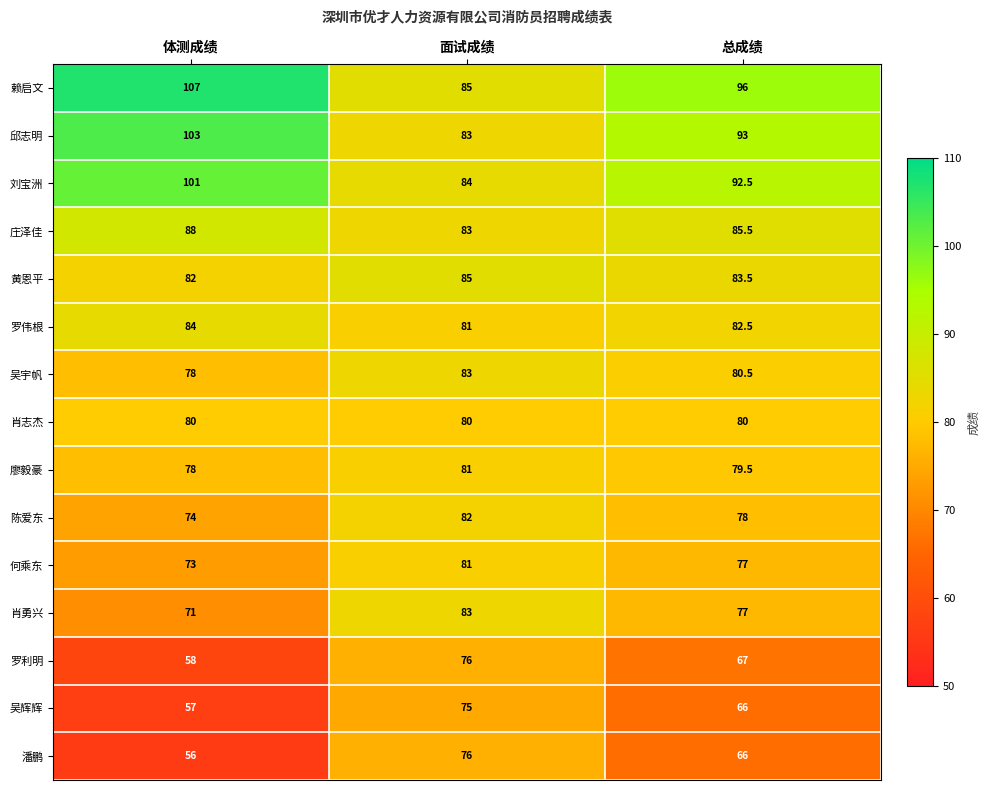

The value of 庄泽佳 at 体测成绩 is 88.0. True or false?

True